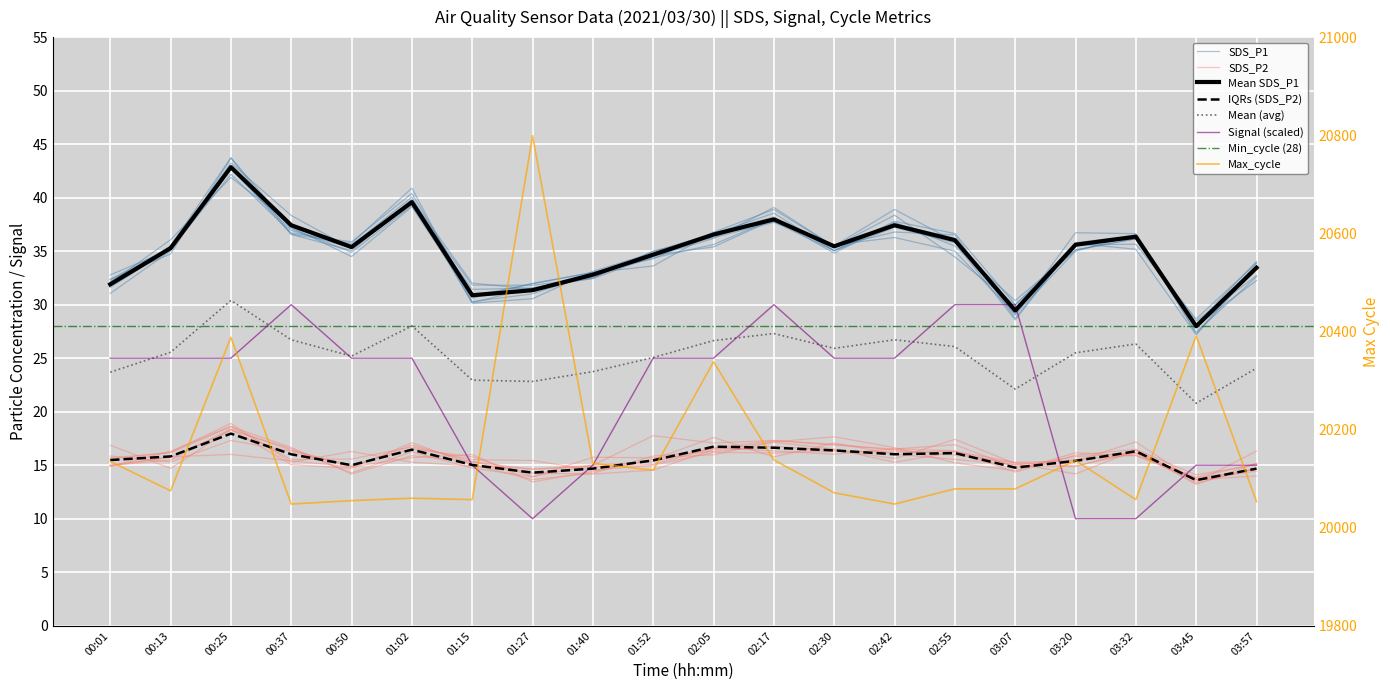

Where is the first local maximum for Signal?

00:37